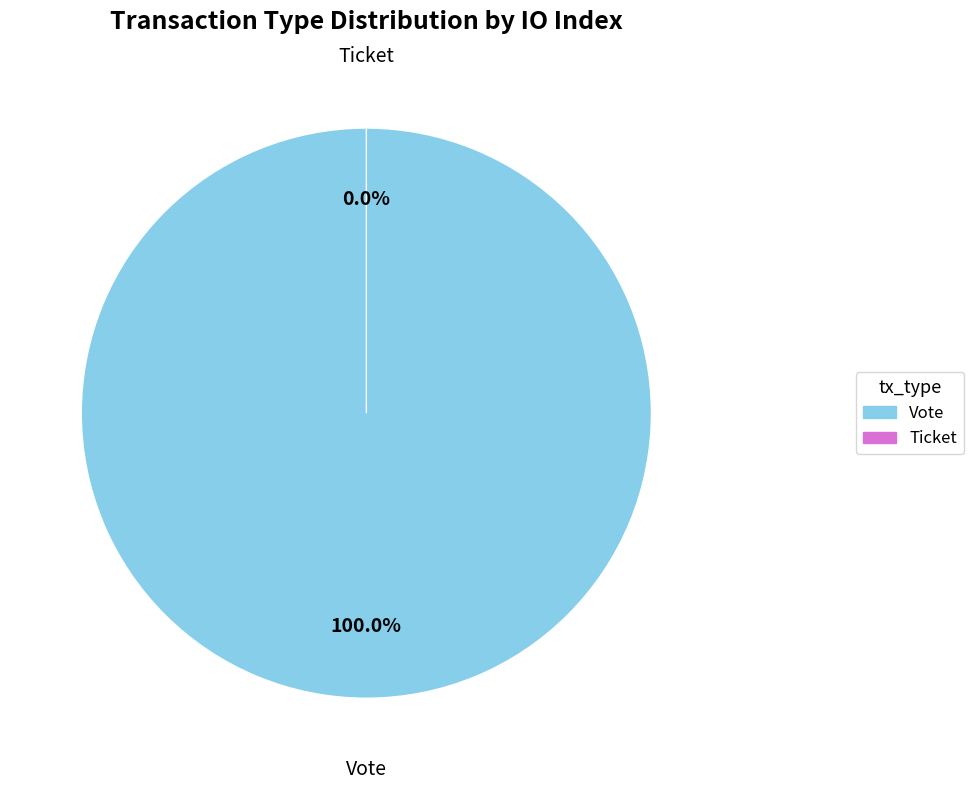

Is it true that Ticket is 0% of the pie?

True